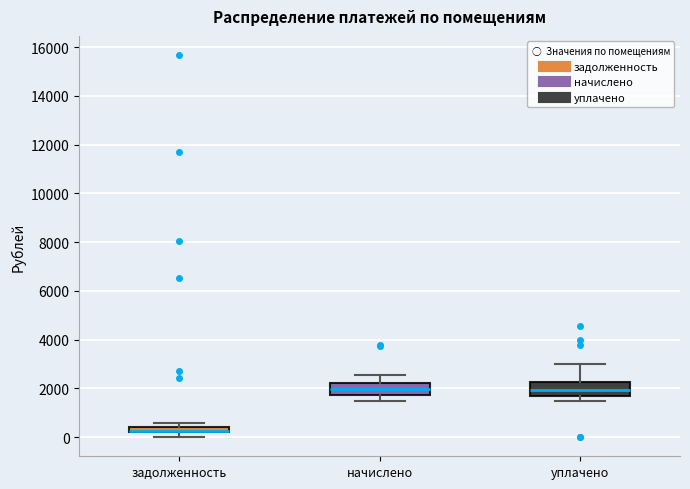

Where is the lower edge of the box for задолженность on the y-axis? The values are not printed on the chart, so give them approximately, as read against the axis.

200